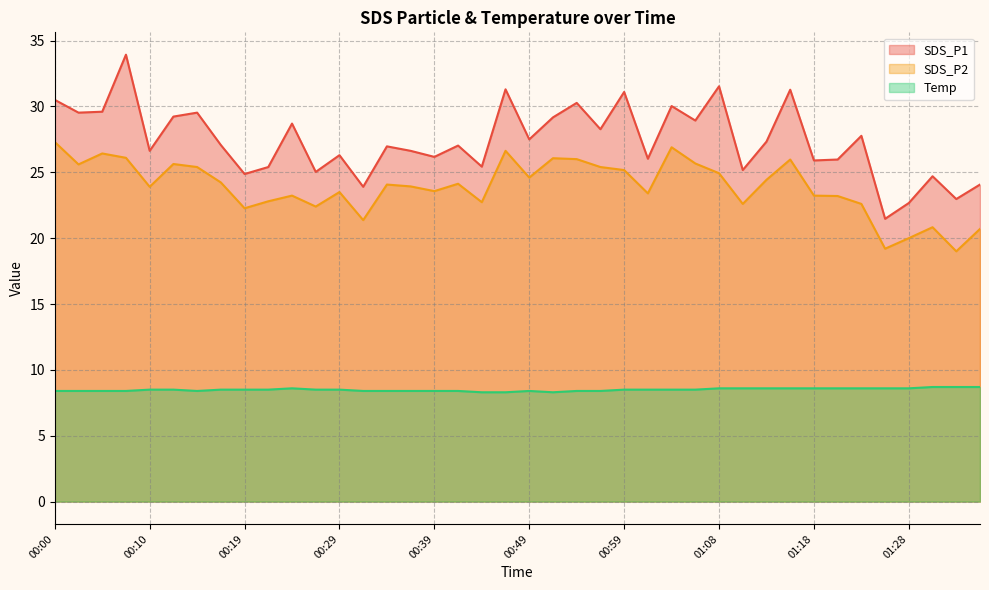

Which category has the lowest value in the SDS_P1 series?

01:25